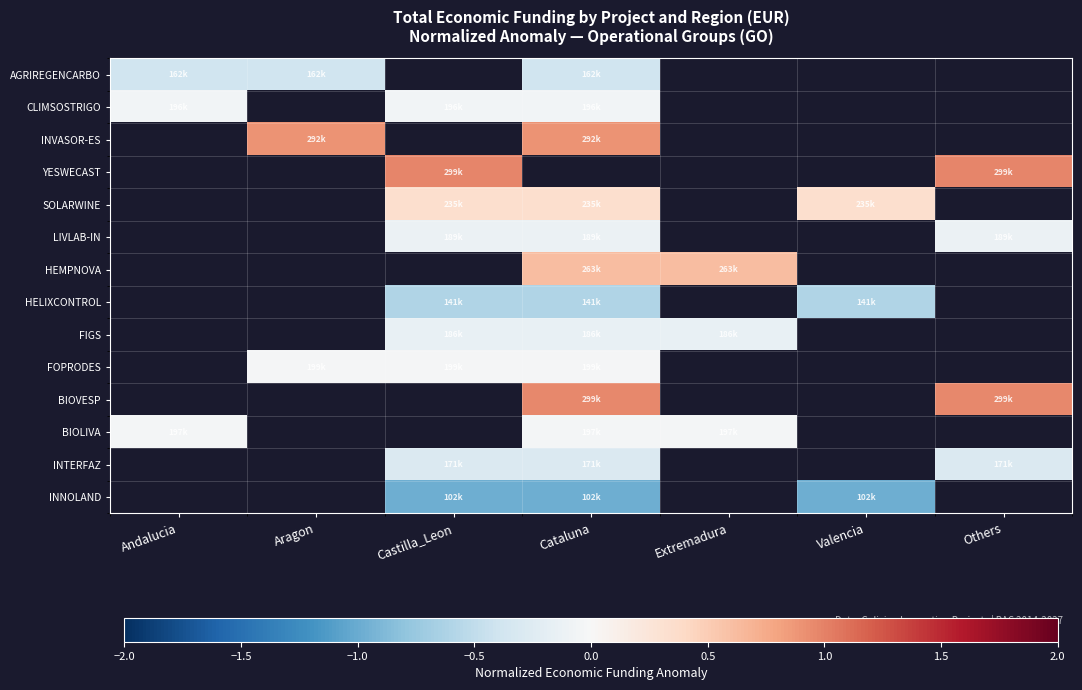

What is the minimum value shown in the chart?

-1.0